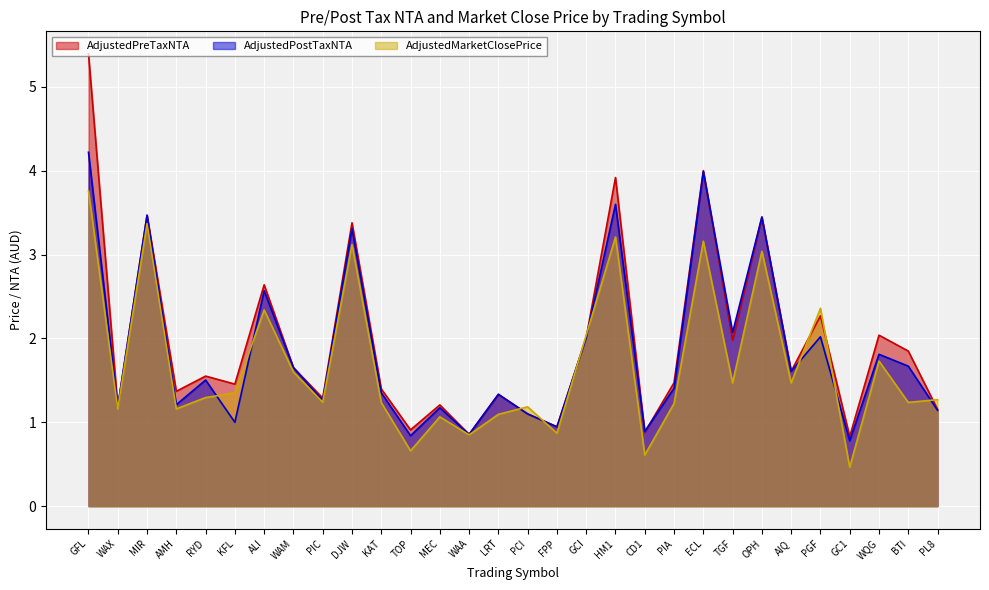

In AdjustedPostTaxNTA, how many points are higher than both neighbors (excluding endpoints)?

11